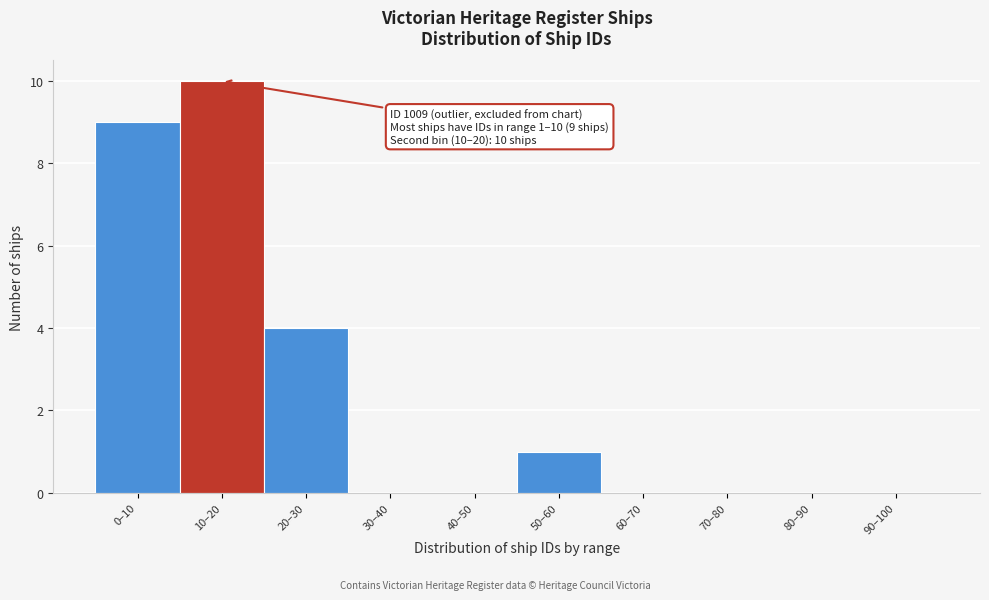

Reading right to left, transcribe all the data shown in this chart.

90–100=0	80–90=0	70–80=0	60–70=0	50–60=1	40–50=0	30–40=0	20–30=4	10–20=10	0–10=9